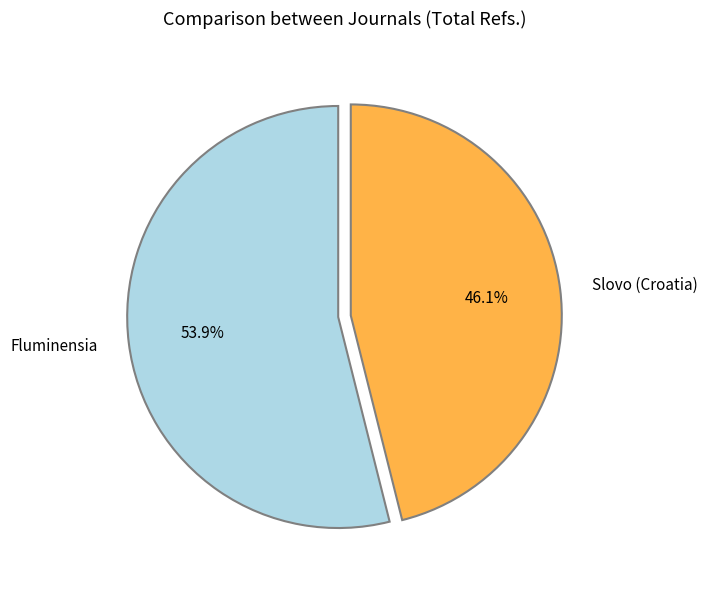

Between Slovo (Croatia) and Fluminensia, which is larger?

Fluminensia